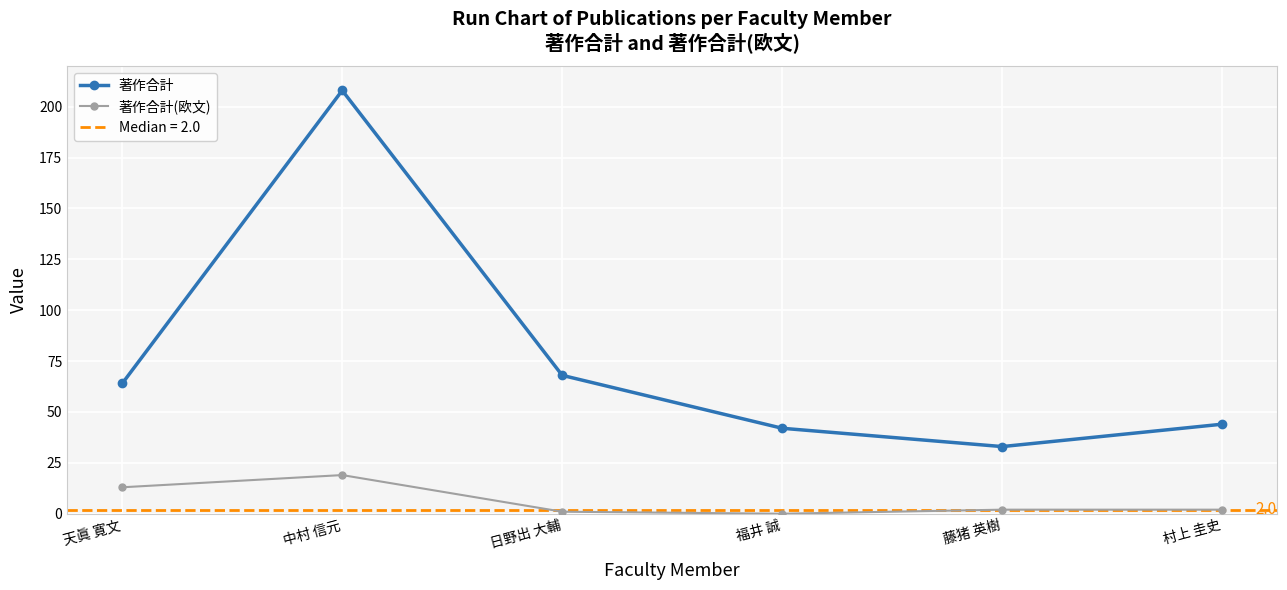

True or false: 著作合計 and 著作合計(欧文) cross at least once.

False